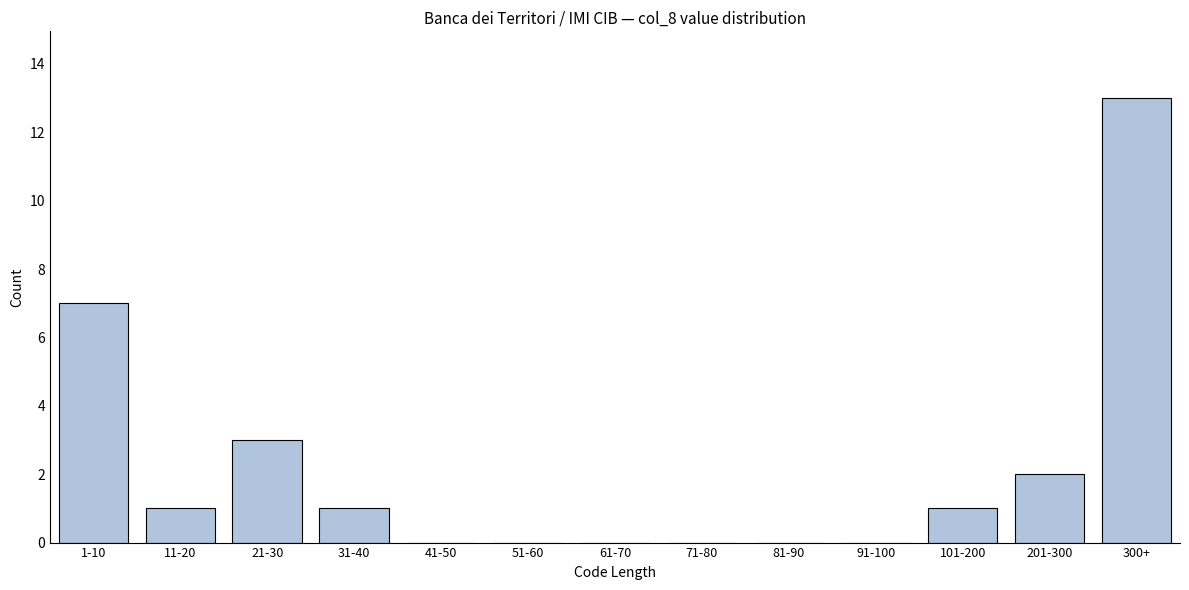

Reading left to right, extract all data points from this chart.

1-10=7	11-20=1	21-30=3	31-40=1	41-50=0	51-60=0	61-70=0	71-80=0	81-90=0	91-100=0	101-200=1	201-300=2	300+=13